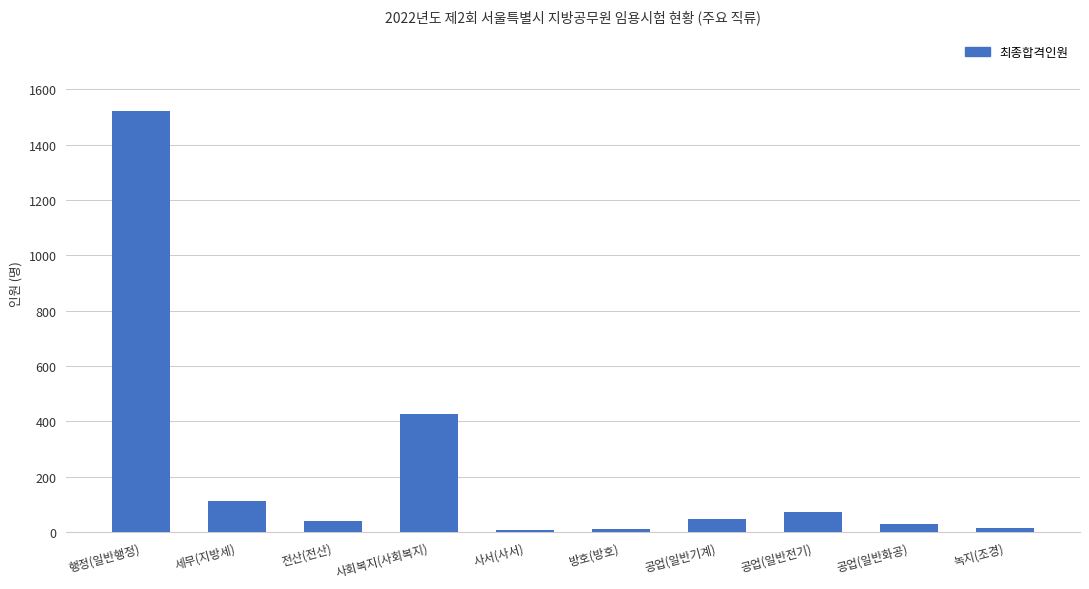

What is the ratio of the value at 공업(일반화공) to the value at 사회복지(사회복지)?

0.1